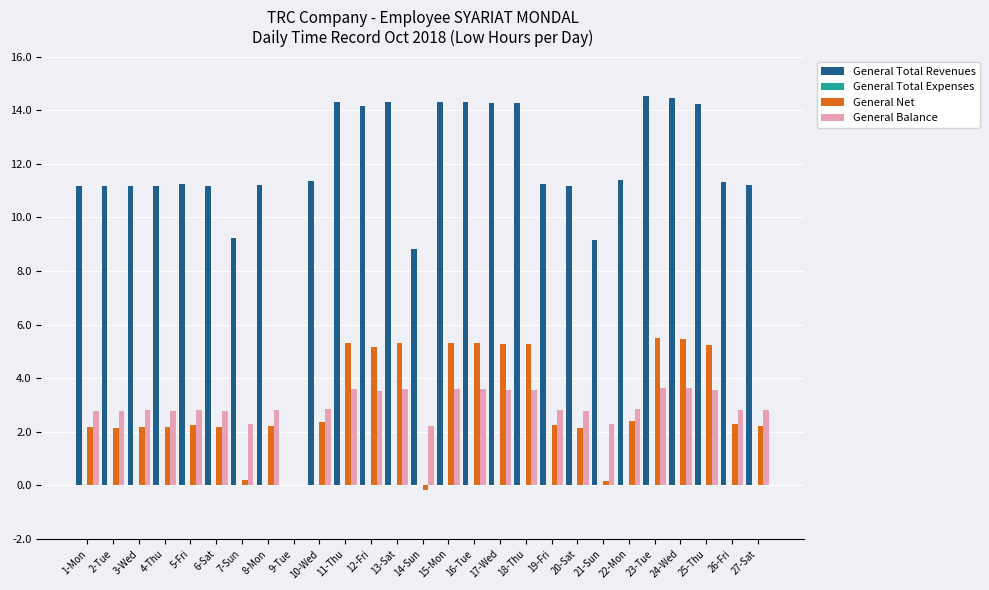

What is the maximum value for General Net?

5.5